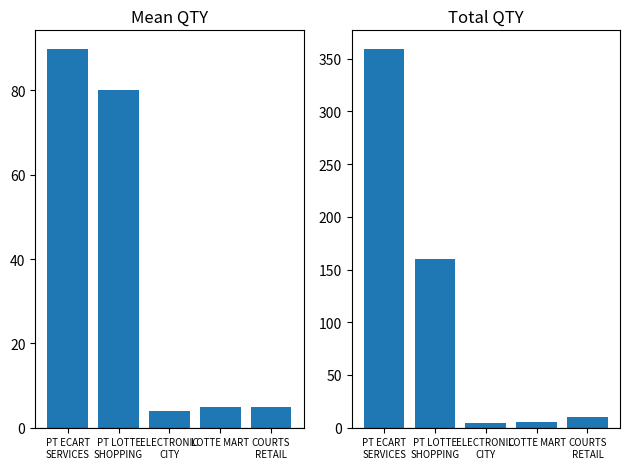

Are the bars grouped side by side (vs. stacked)?

Yes